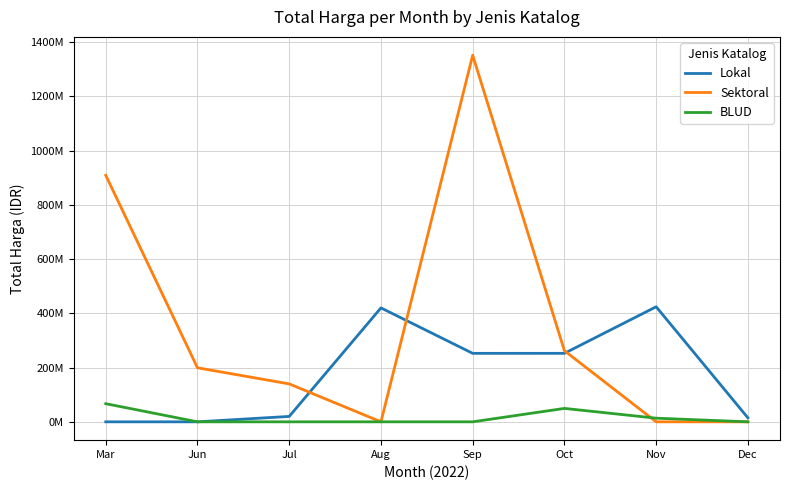

Does the chart have visible grid lines?

Yes